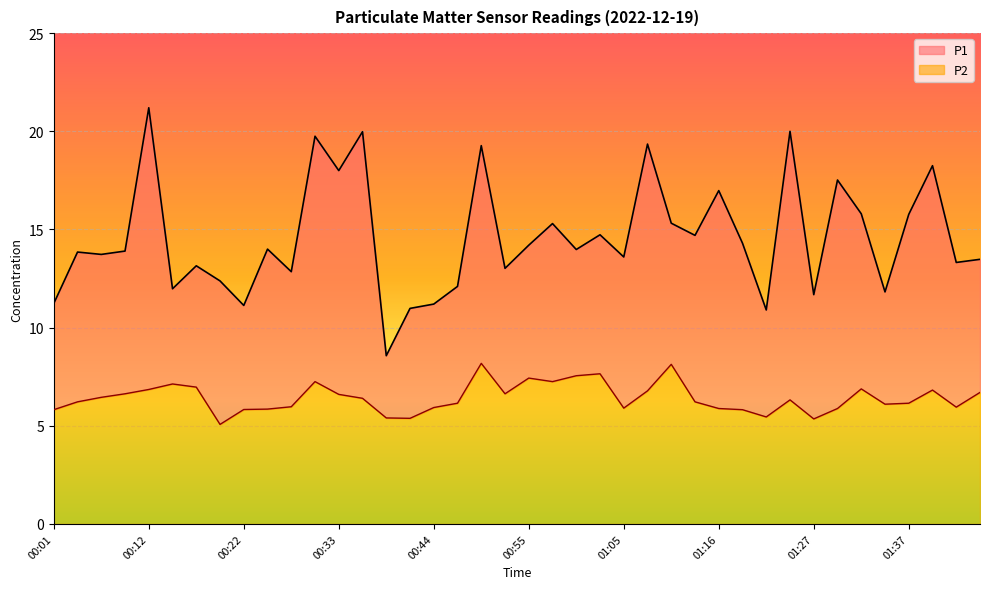

What position from the left is 00:55?

21